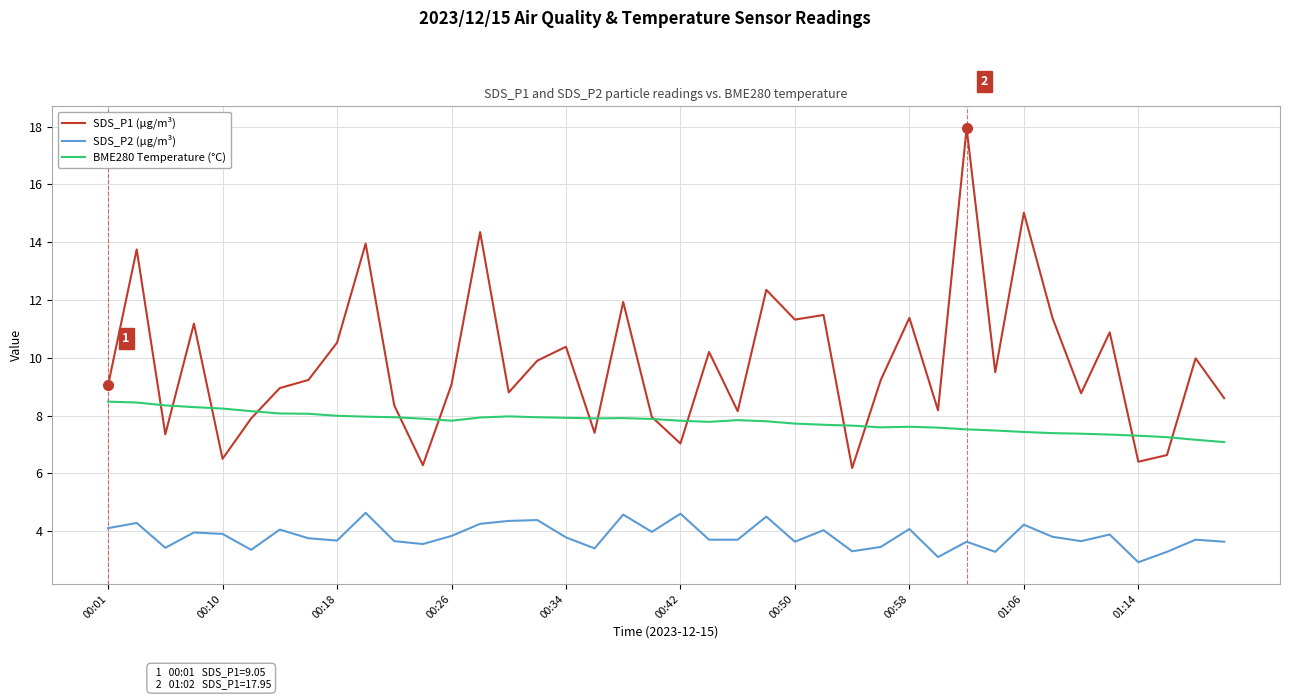

Which series has the largest range (max minus min)?

SDS_P1 (µg/m³)